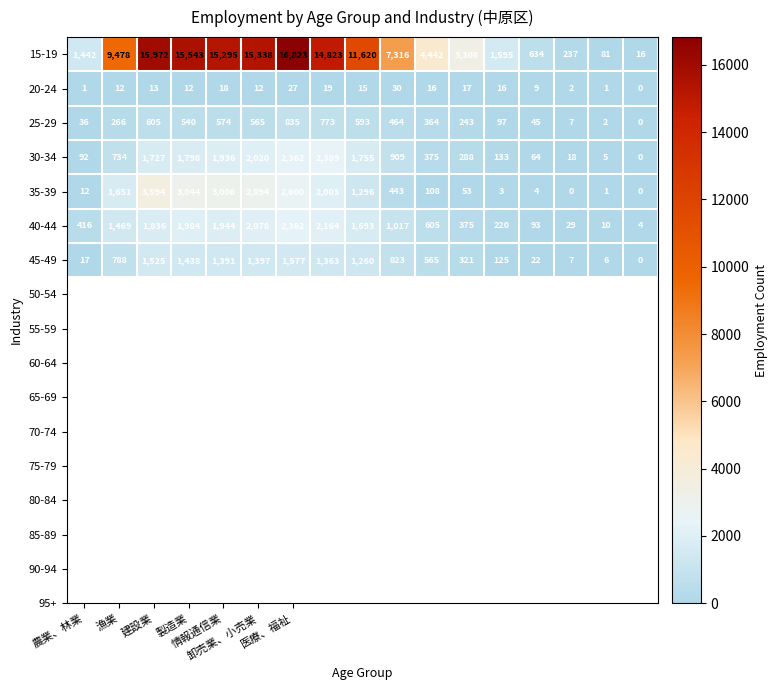

Which series has the largest total across all categories?

15-19